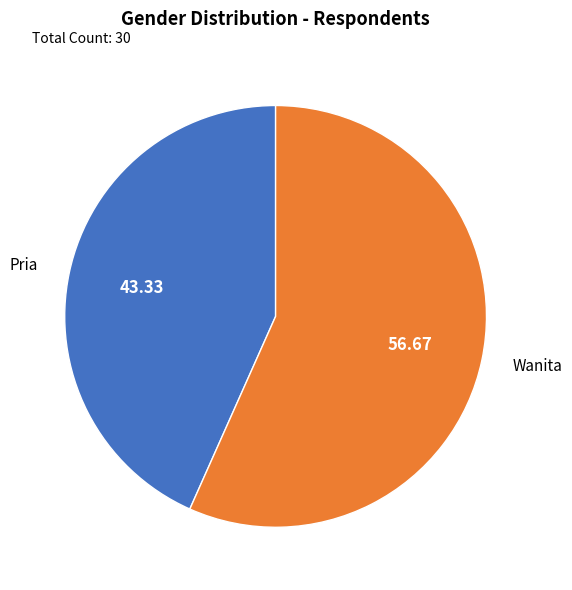

Does Wanita account for over 50% of the chart?

Yes